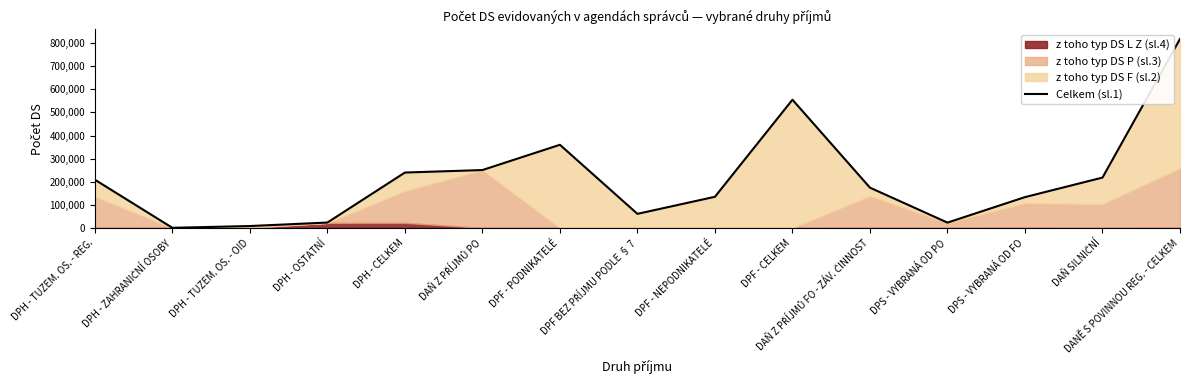

Does the chart have visible grid lines?

No